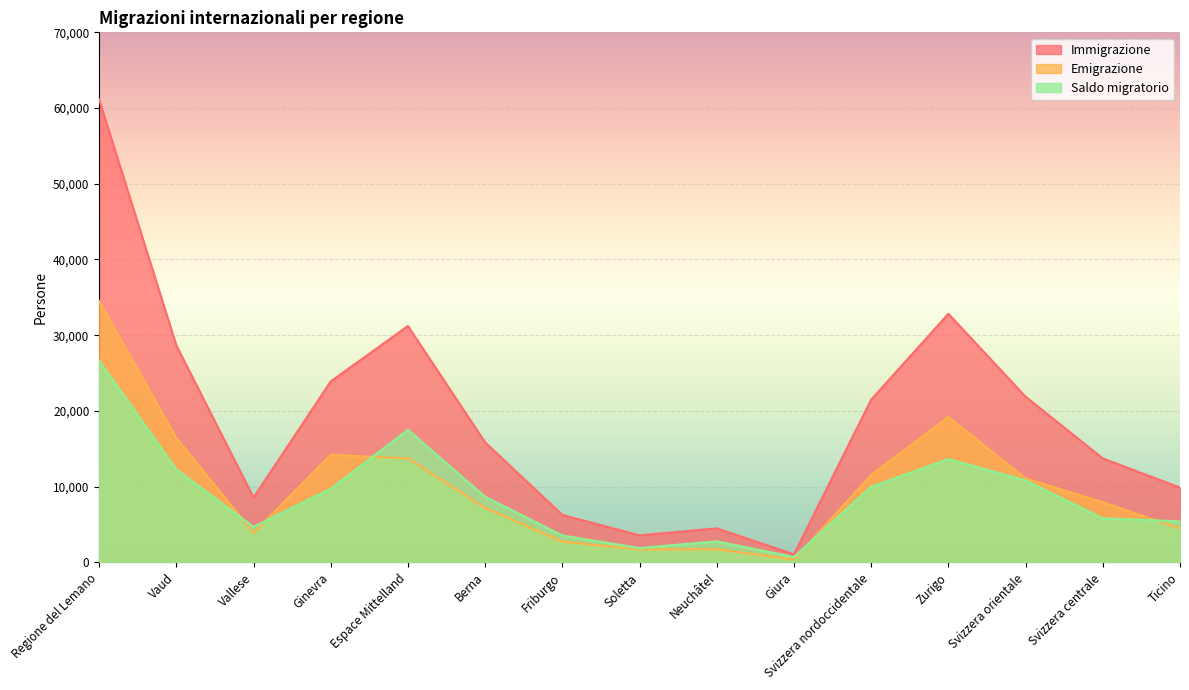

What is the sum of the Saldo migratorio values at Berna and Friburgo?

12169